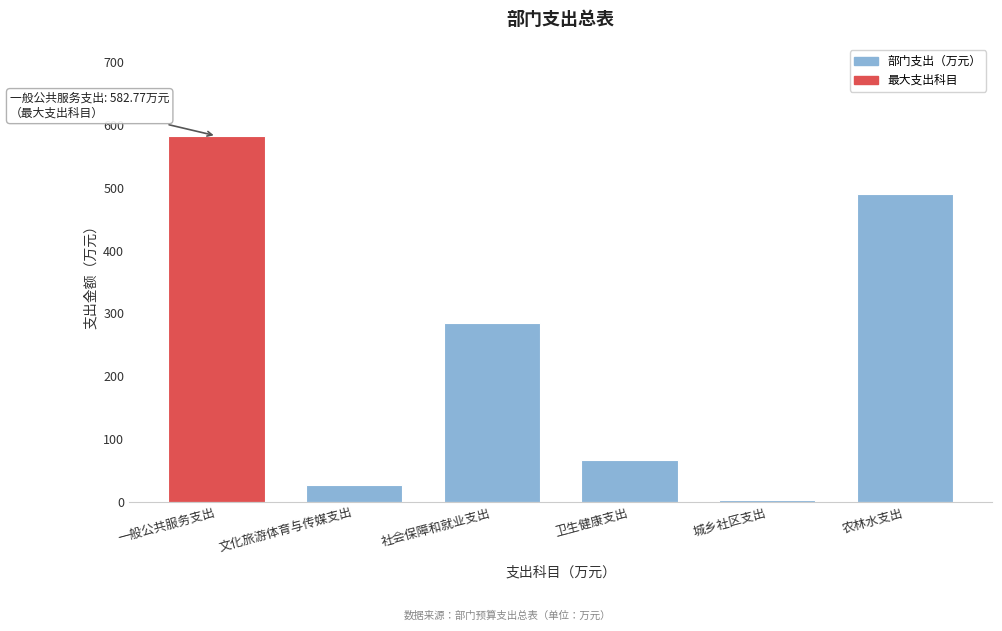

Reading right to left, transcribe all the data shown in this chart.

农林水支出=489.9	城乡社区支出=2.9	卫生健康支出=67.4	社会保障和就业支出=284.6	文化旅游体育与传媒支出=26.1	一般公共服务支出=582.8